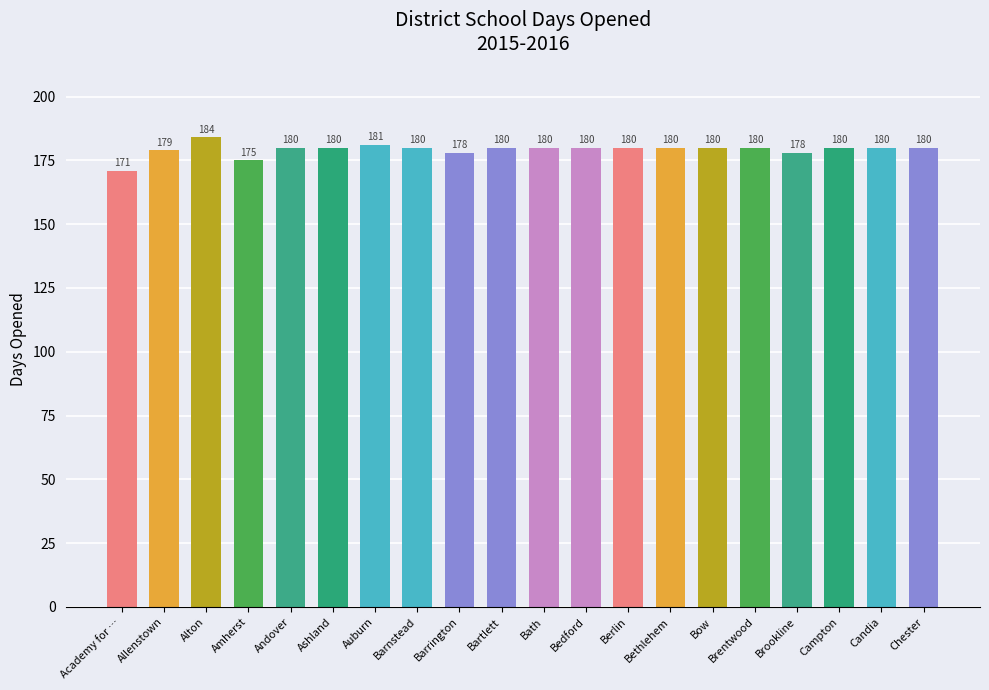

The chart shows a value of 175 at Amherst. True or false?

True